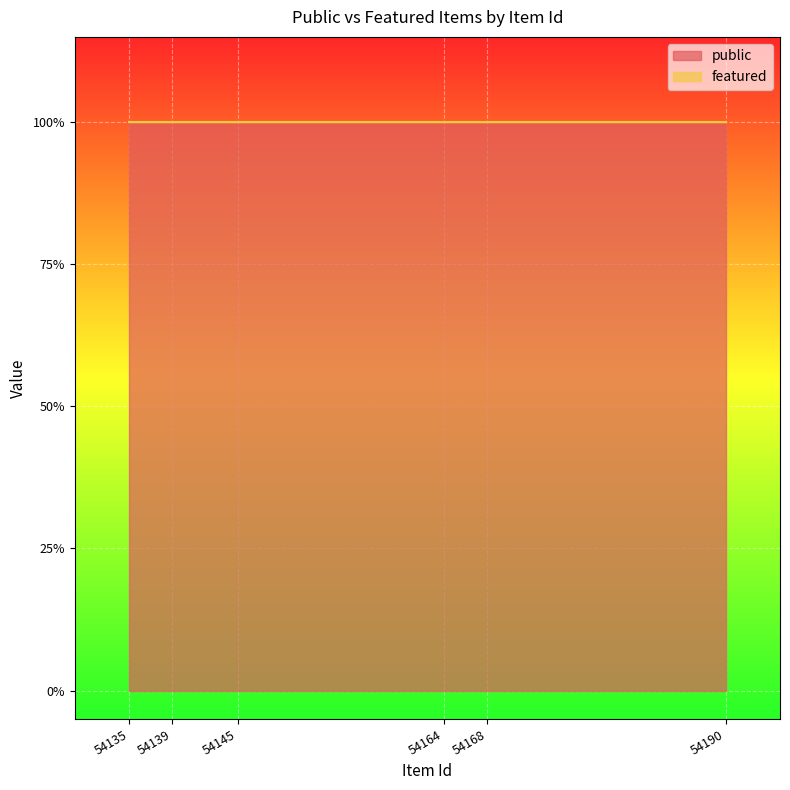

What is the value of the public point at the 6th from the left?

1